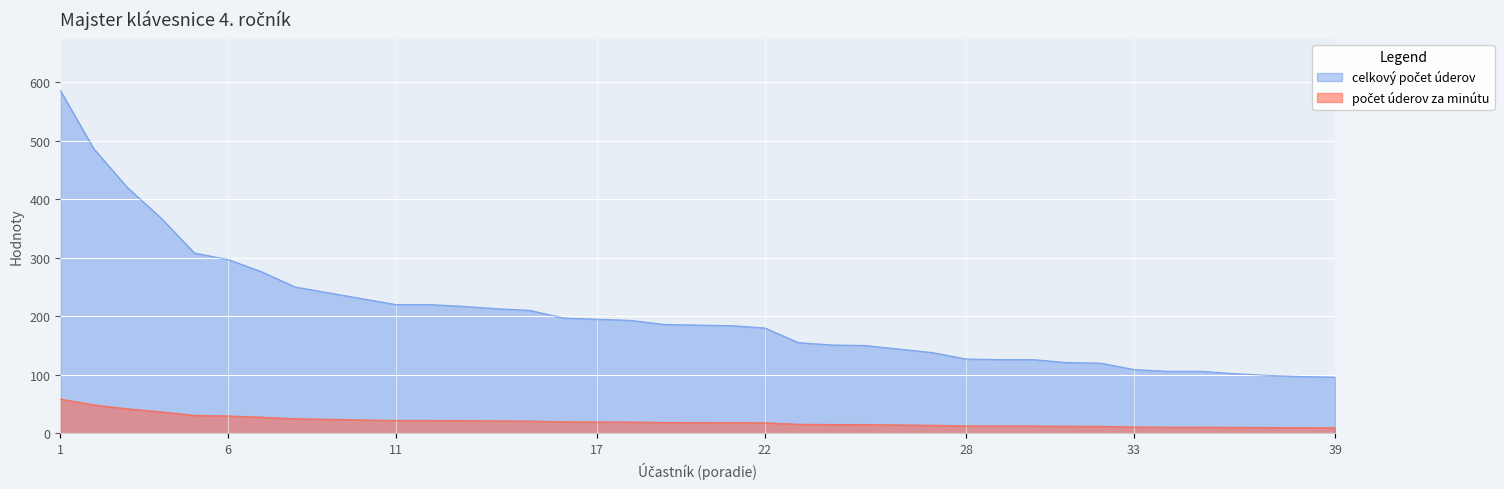

True or false: celkový počet úderov and počet úderov za minútu cross at least once.

False